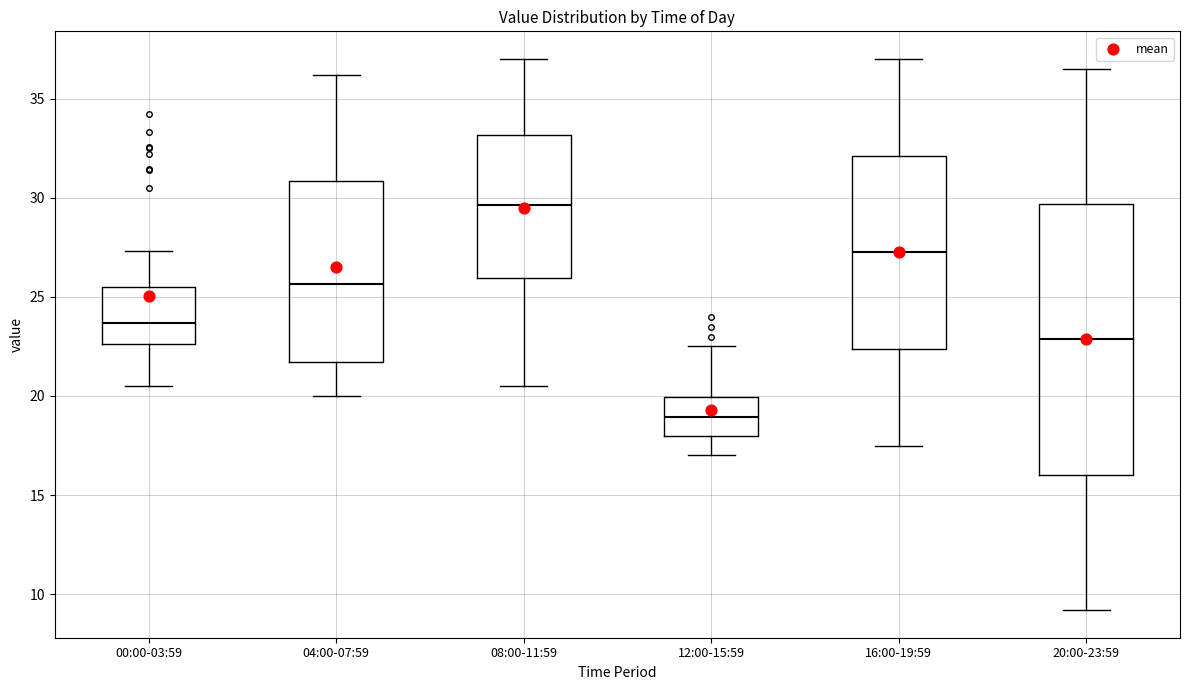

Which box's median line is the highest?

08:00-11:59